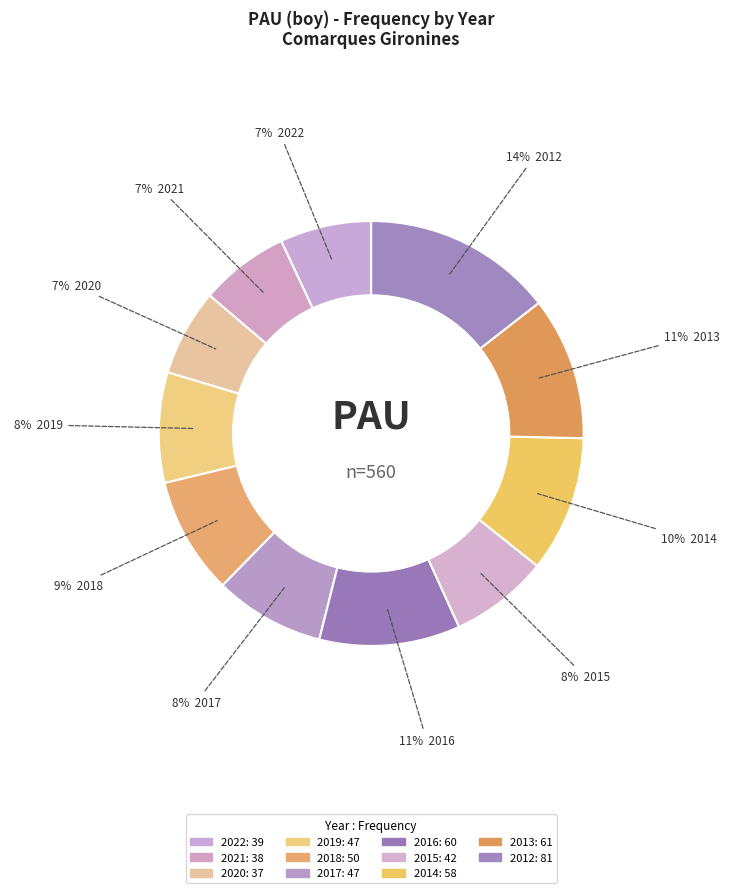

The 2012 slice represents 20% of the pie. True or false?

False